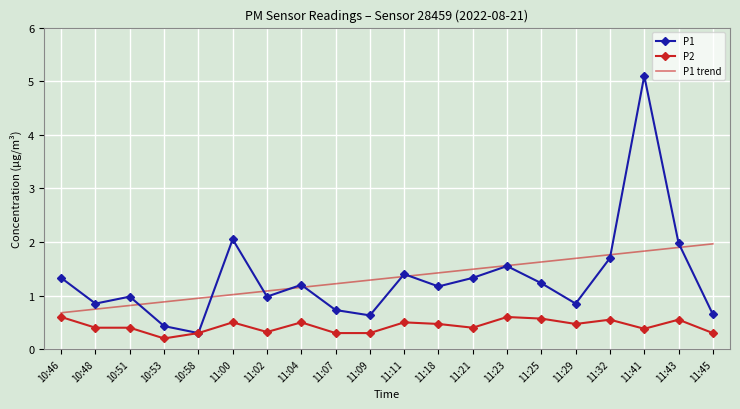

At 10:48, list the series in order from largest to smallest.

P1, P1 trend, P2